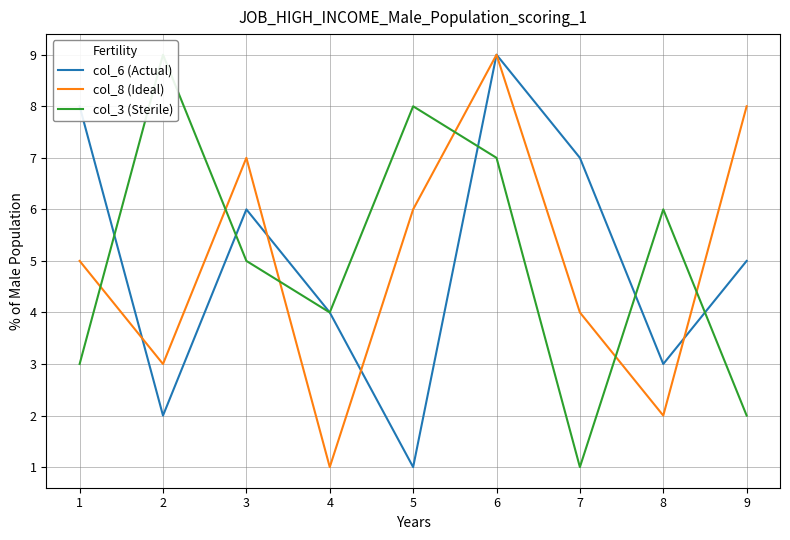

The value of col_6 (Actual) at 6 is 14. True or false?

False